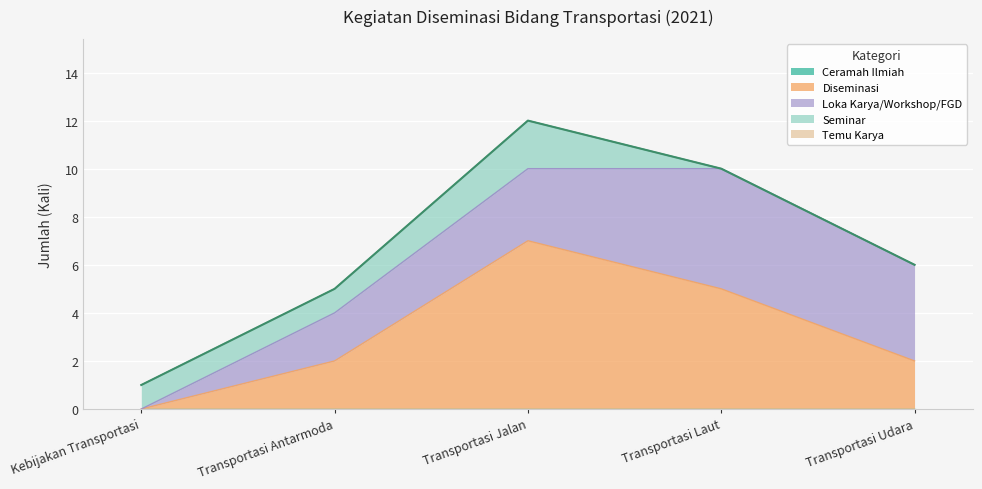

What are all the series names shown in the legend?

Ceramah Ilmiah, Diseminasi, Loka Karya/Workshop/FGD, Seminar, Temu Karya